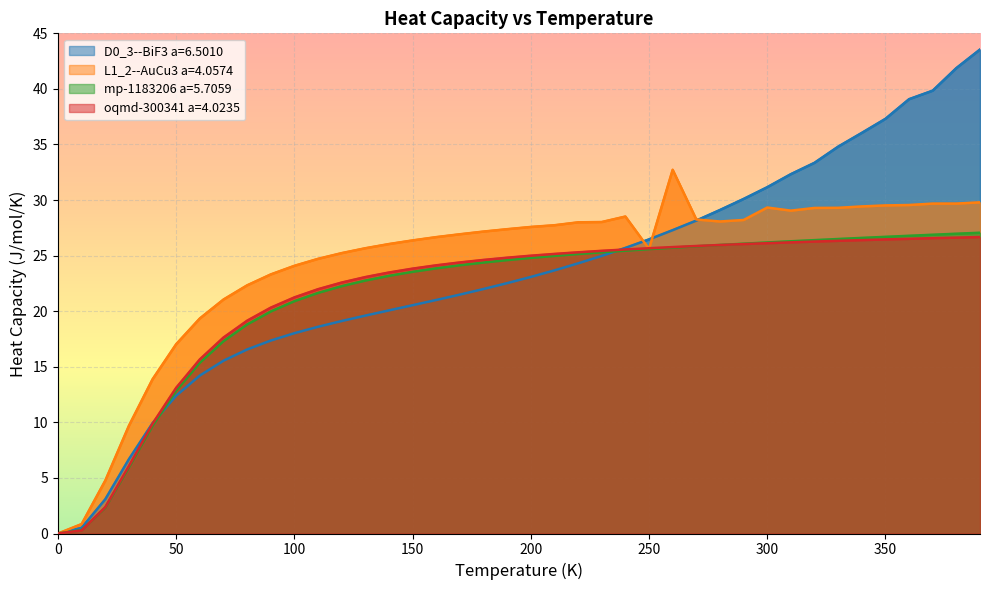

Read the mp-1183206 a=5.7059 value at 300.

26.2